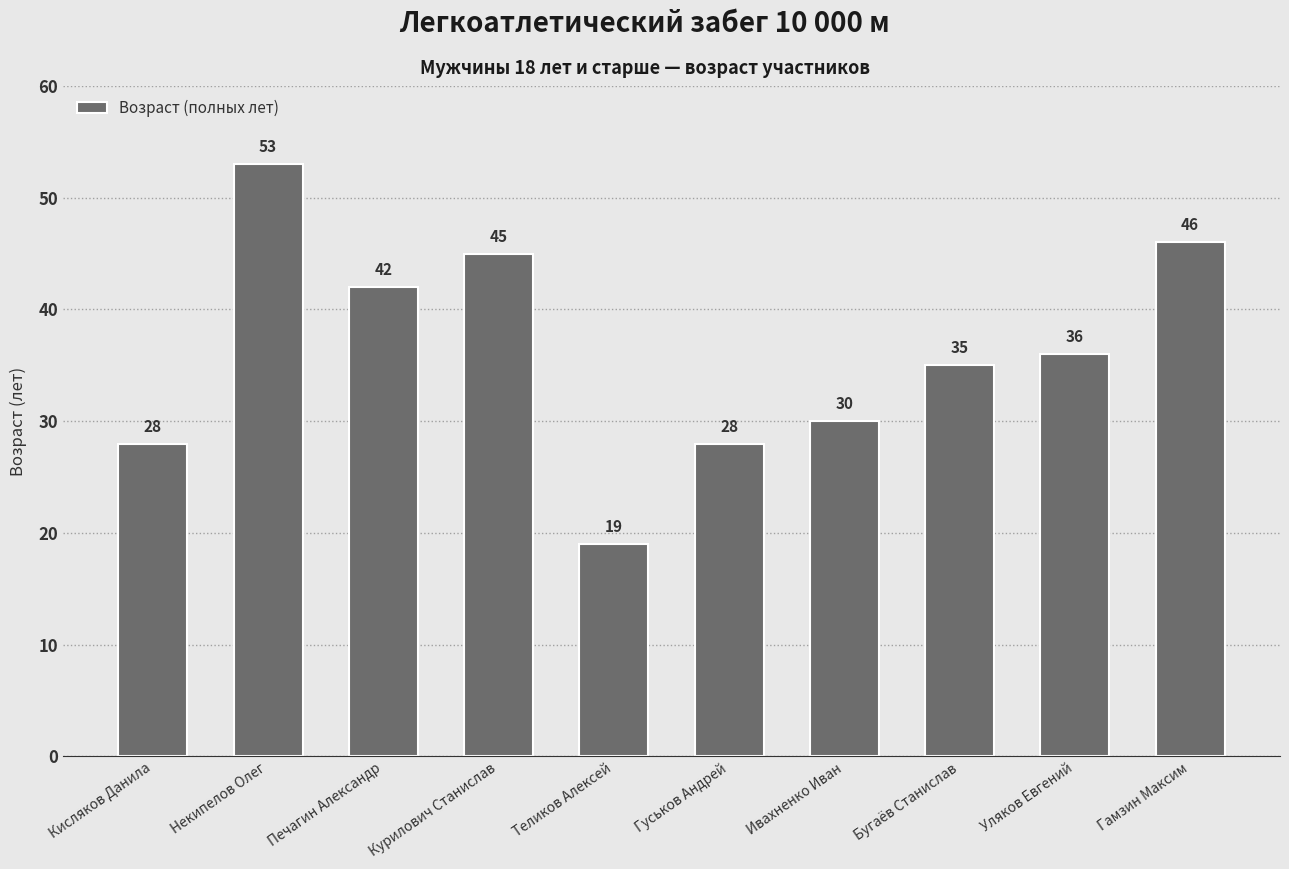

Reading left to right, transcribe all the data shown in this chart.

28	53	42	45	19	28	30	35	36	46